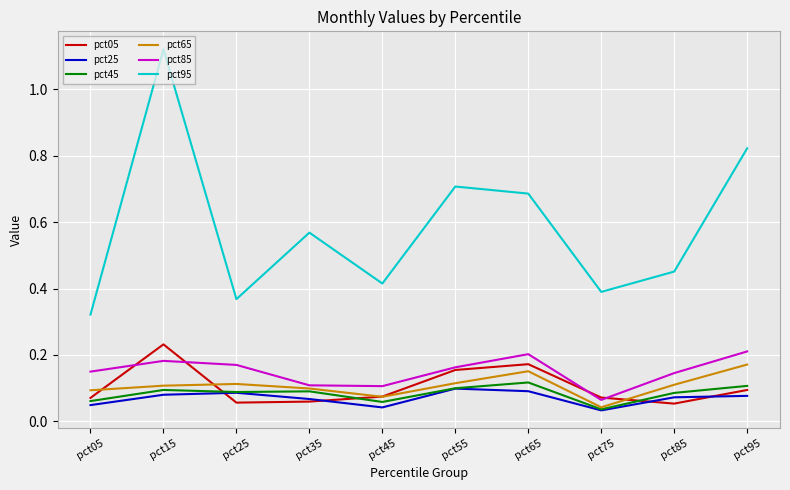

Which series has the largest total across all categories?

pct95